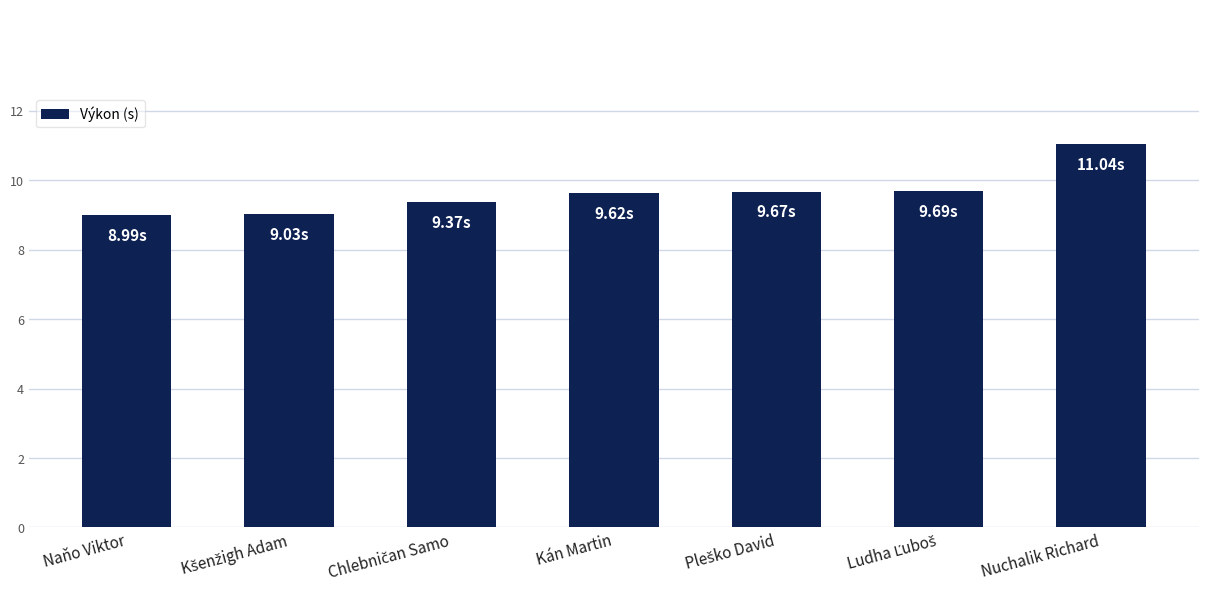

What is the difference between the second highest and second lowest values?

0.7